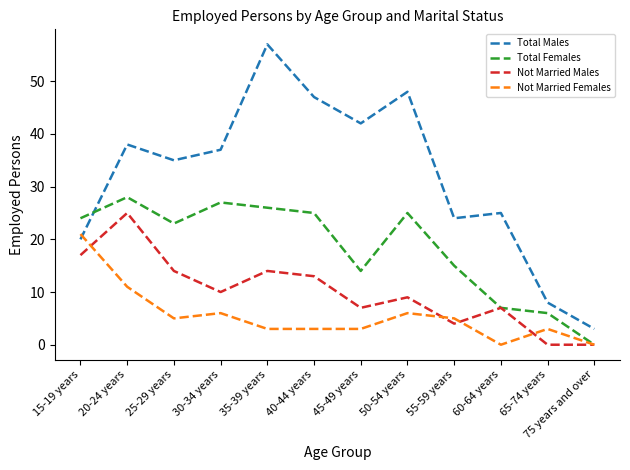

Read the Total Females value at 20-24 years.

28